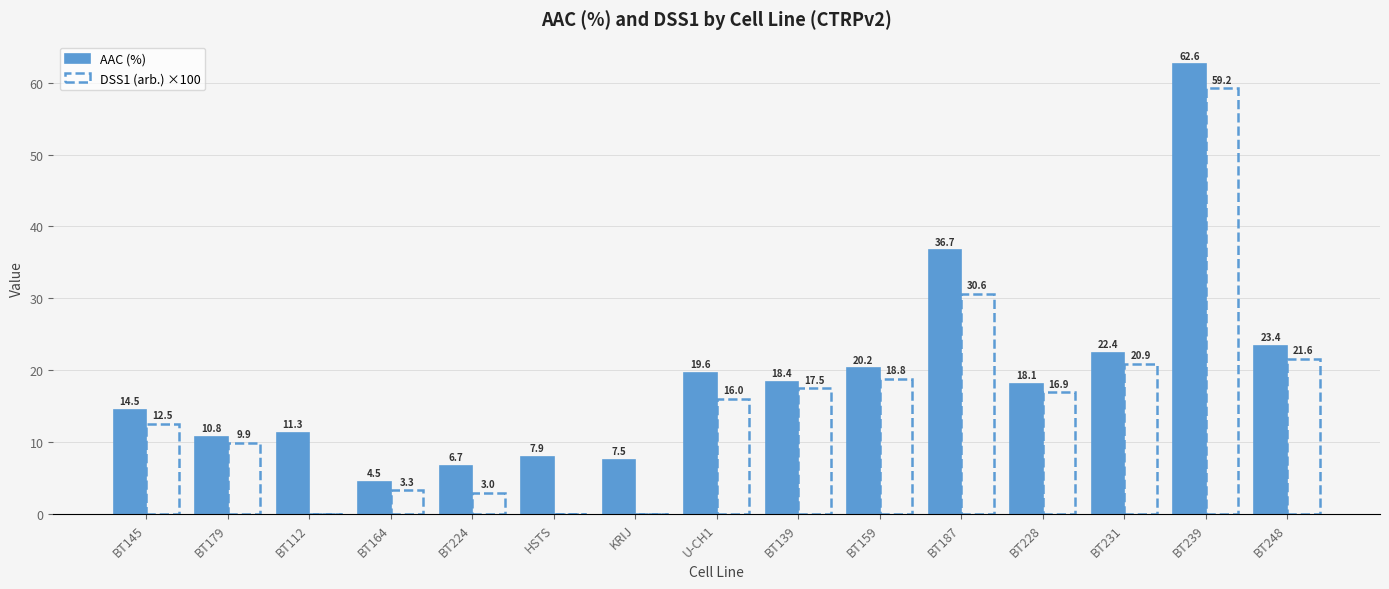

What is the highest value of the DSS1 (arb.) ×100 series?

59.2